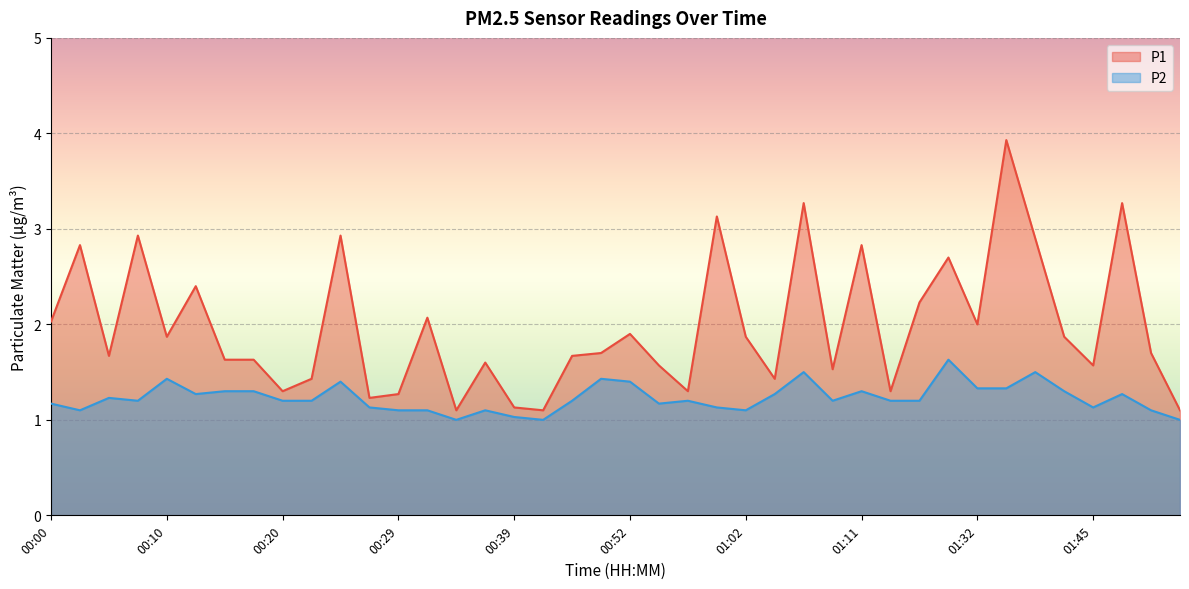

Which series has the largest total across all categories?

P1